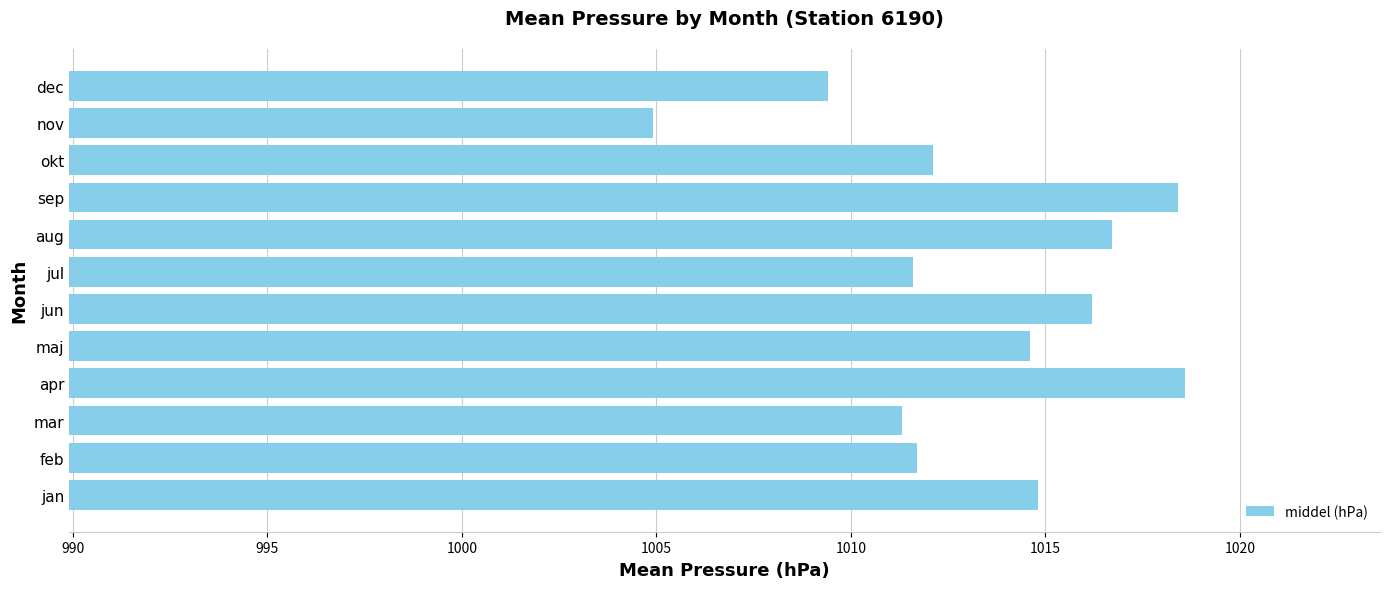

Which has a higher value, dec or aug?

aug